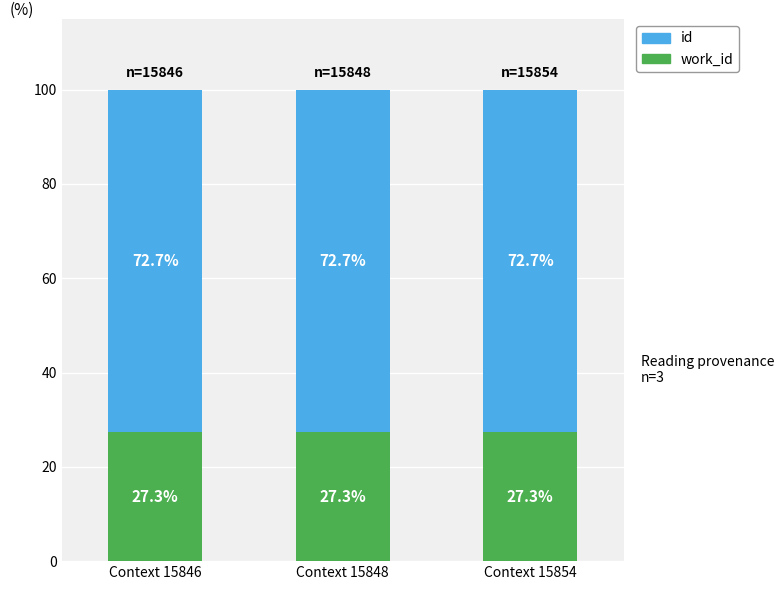

What is the total value across all series at Context 15854?

100.0